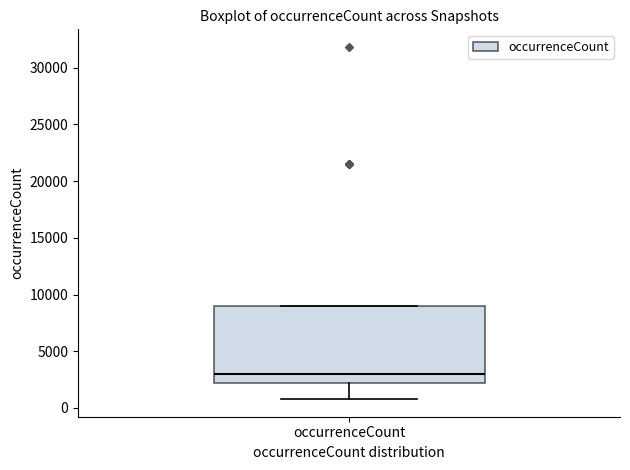

Read this box plot against the y-axis: the position of the median line, the range covered by the box, and the ends of both whiskers. The values are not printed on the chart, so give them approximately, as read against the axis.

median 3000, box 2000 to 9000, whiskers 1000 to 9000